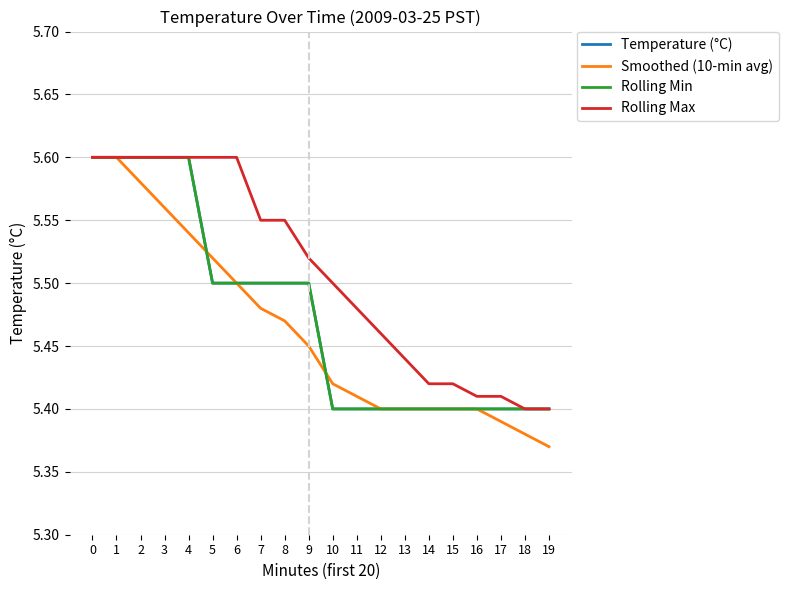

Is it true that Rolling Max equals 9.8 at 1?

False